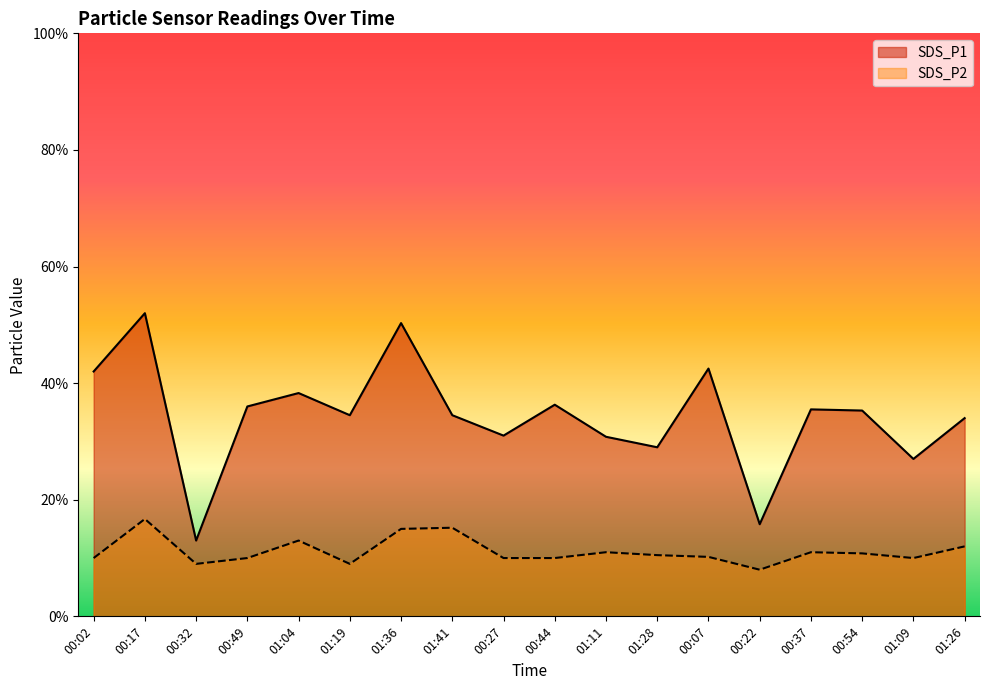

How many interior local valleys does the SDS_P2 series have?

4